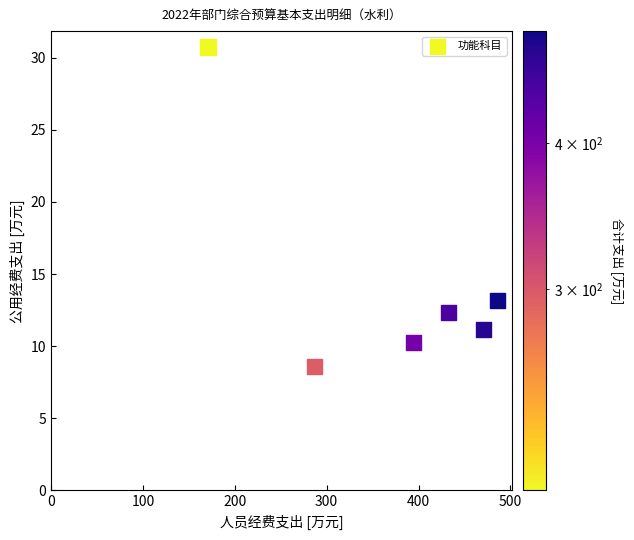

What is the range of X values (max minus min)?

315.4